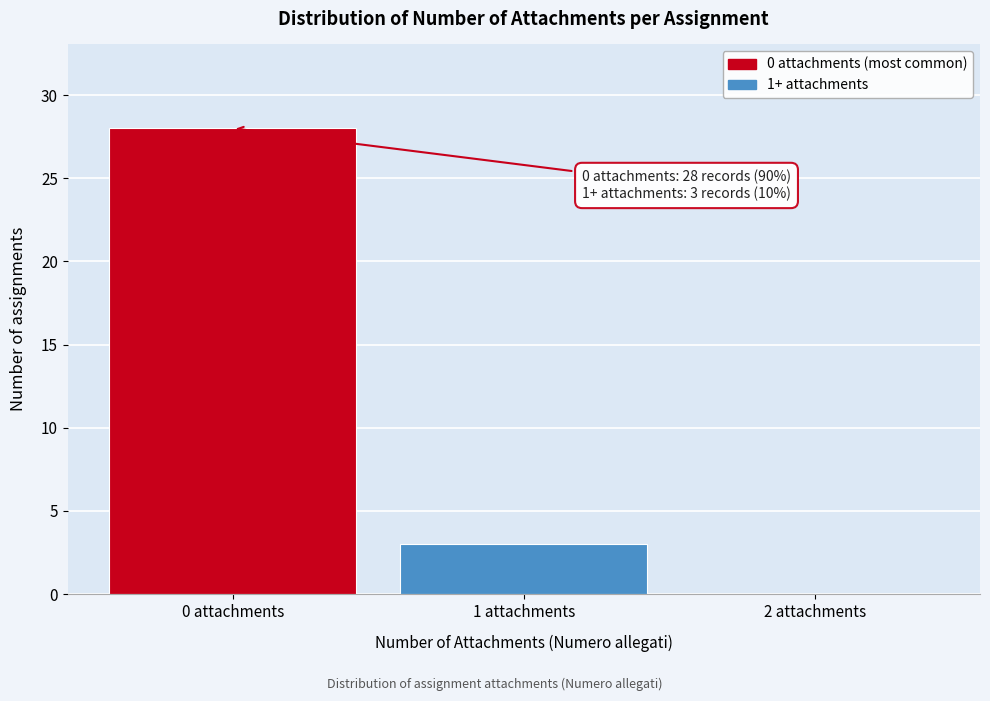

Over which range of the x-axis is the bar tallest?

-0.5 to 0.5